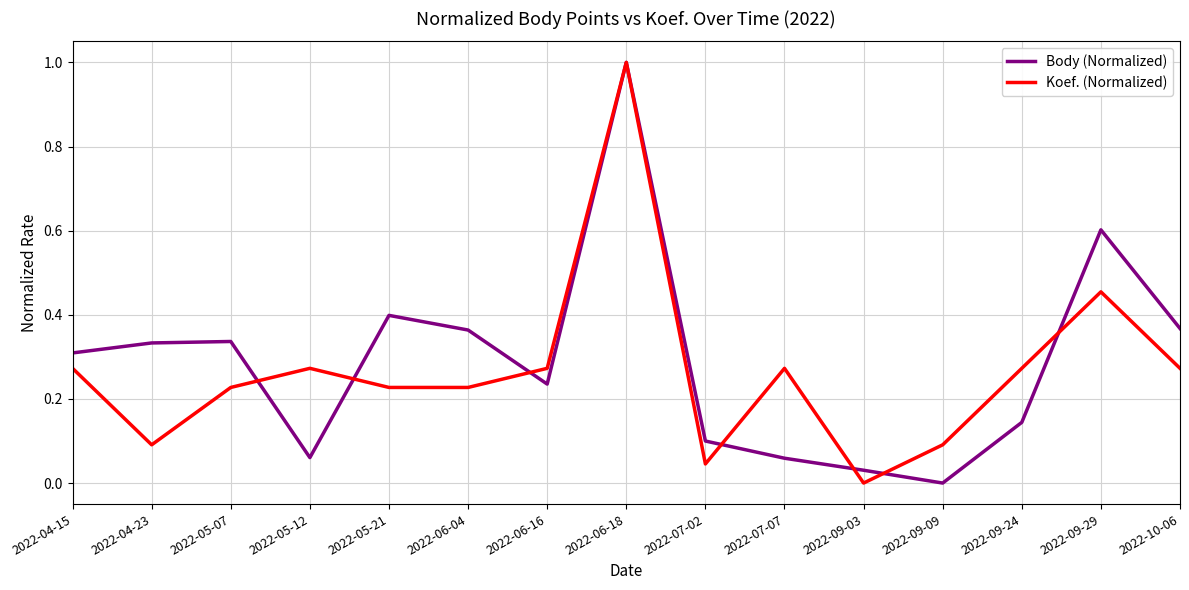

What is the difference between the second highest and second lowest values in the Body (Normalized) series?

0.6